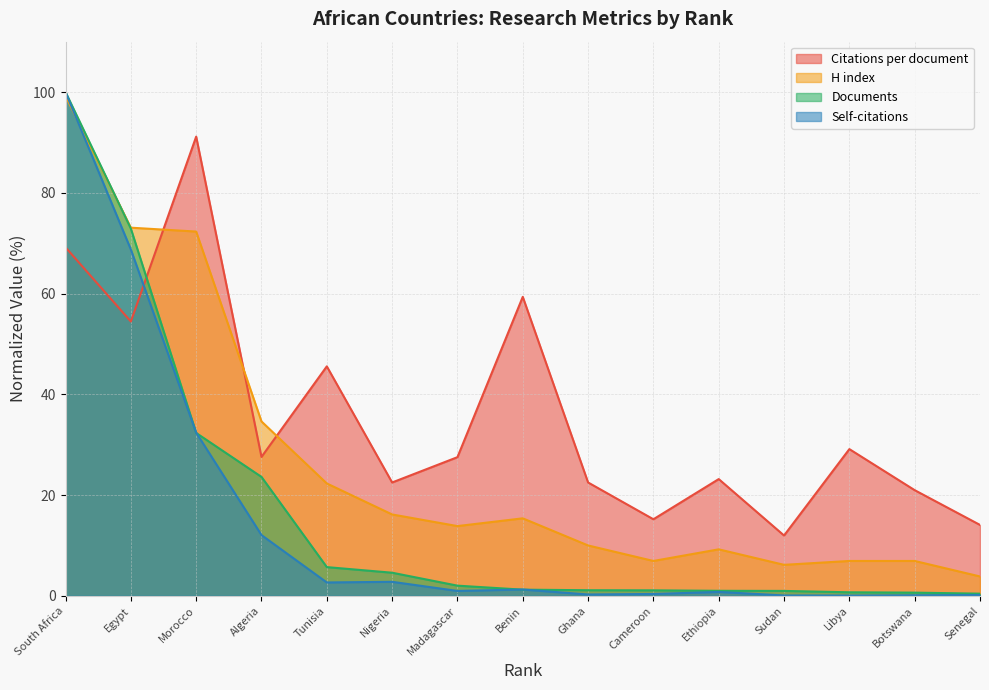

True or false: Citations per document and H index cross at least once.

True